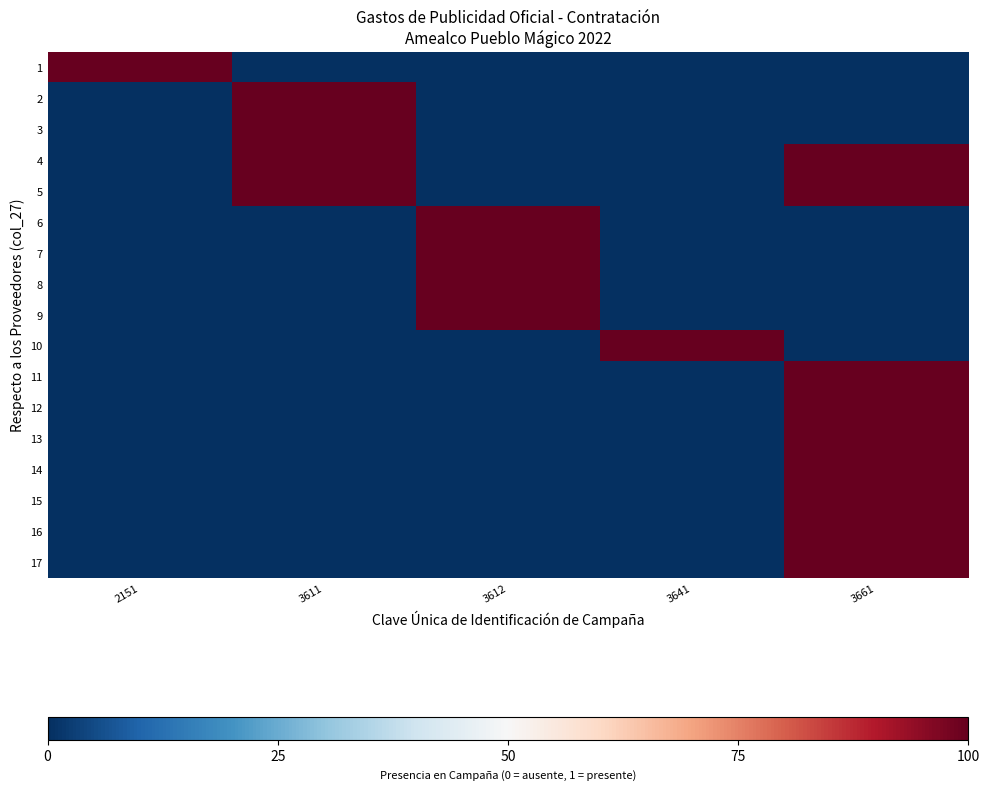

Between 3611 and 3612, which is larger?

3611